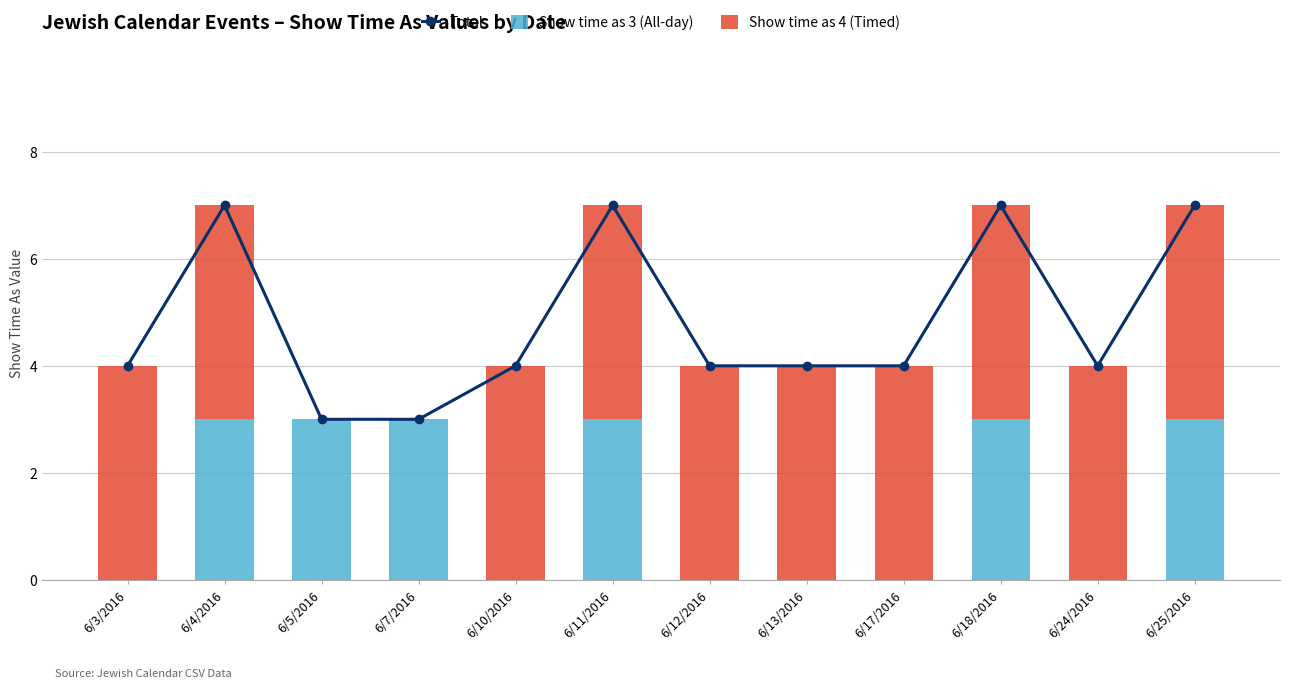

Reading left to right, what are all the values shown in this chart?

Total: 6/3/2016=4	6/4/2016=7	6/5/2016=3	6/7/2016=3	6/10/2016=4	6/11/2016=7	6/12/2016=4	6/13/2016=4	6/17/2016=4	6/18/2016=7	6/24/2016=4	6/25/2016=7
Show time as 3 (All-day): 6/3/2016=0	6/4/2016=3	6/5/2016=3	6/7/2016=3	6/10/2016=0	6/11/2016=3	6/12/2016=0	6/13/2016=0	6/17/2016=0	6/18/2016=3	6/24/2016=0	6/25/2016=3
Show time as 4 (Timed): 6/3/2016=4	6/4/2016=4	6/5/2016=0	6/7/2016=0	6/10/2016=4	6/11/2016=4	6/12/2016=4	6/13/2016=4	6/17/2016=4	6/18/2016=4	6/24/2016=4	6/25/2016=4